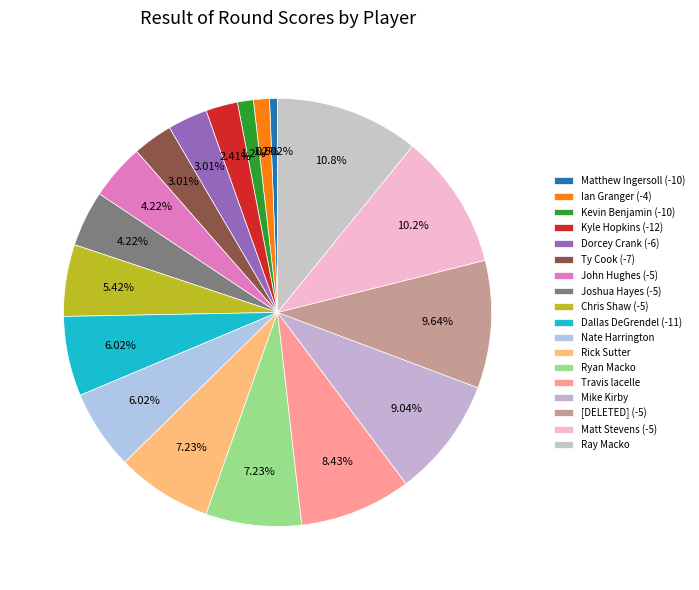

Count the number of slices in the pie.

18